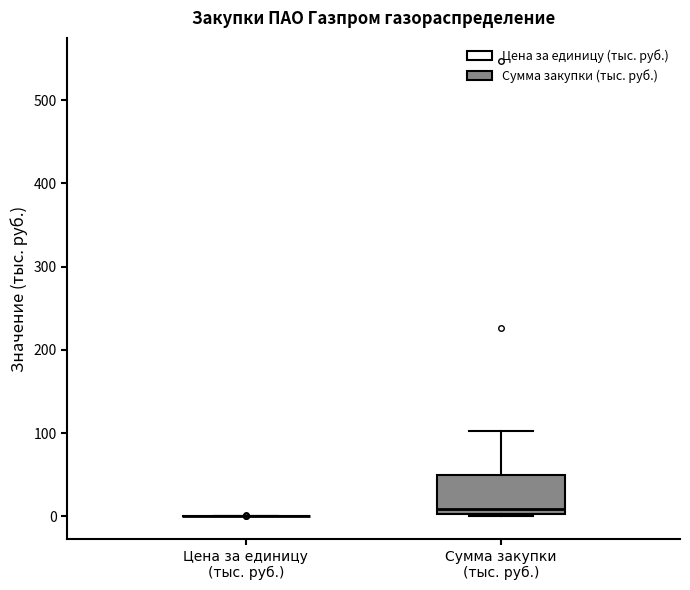

Reading left to right, read every box against the y-axis: the position of its median line, the range the box covers, and the ends of its whiskers. The values are not printed on the chart, so give them approximately, as read against the axis.

Цена за единицу (тыс. руб.): box collapsed to a line at 0, whiskers 0 to 0
Сумма закупки (тыс. руб.): median 10, box 0 to 50, whiskers 0 to 100